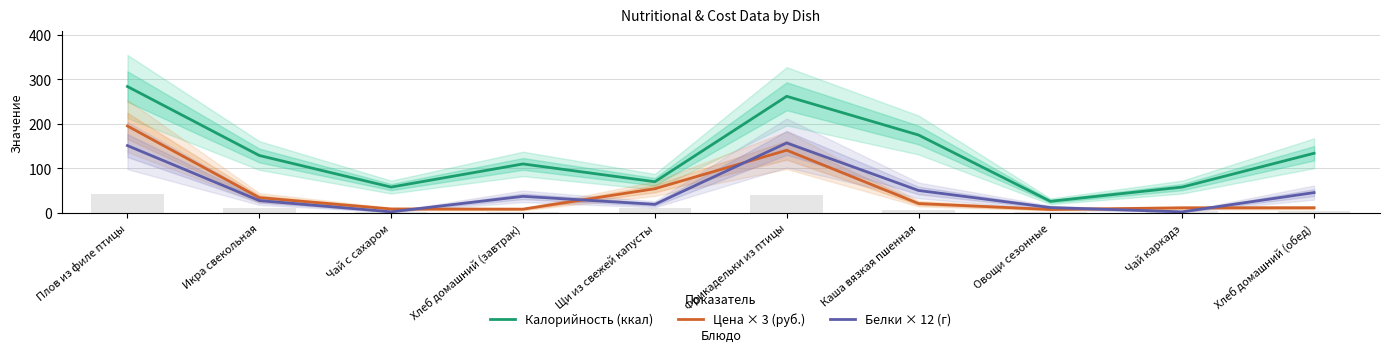

Reading right to left, extract all data points from this chart.

Калорийность (ккал): 134.0	58.0	26.0	175.0	262.0	70.0	110.0	58.0	129.0	284.0
Цена × 3 (руб.): 11.5	11.4	7.7	21.0	140.8	54.3	8.4	8.8	34.3	195.3
Белки × 12 (г): 45.6	2.4	12.0	50.4	157.2	19.2	37.2	2.4	27.6	151.2